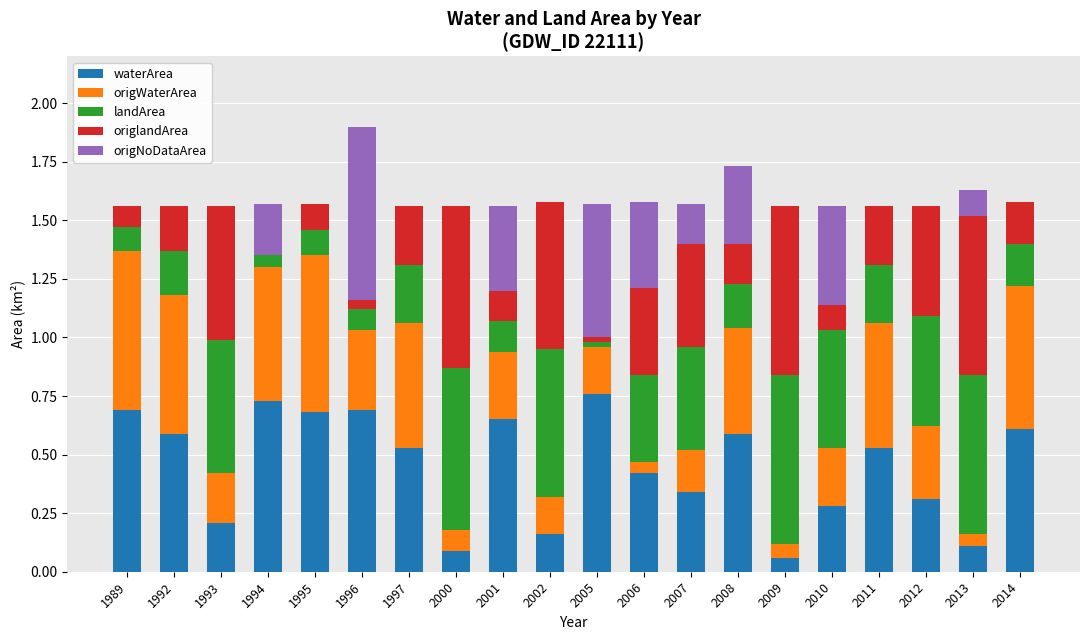

What is the sum of the waterArea values at 2011 and 1997?

1.1